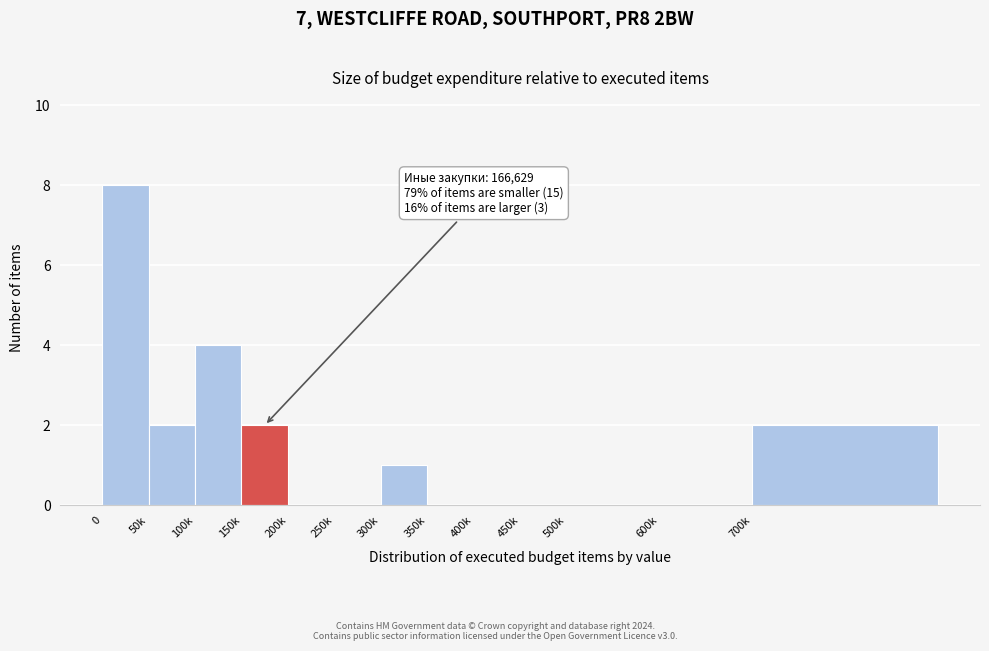

Reading right to left, transcribe all the data shown in this chart.

700k=2	600k=0	500k=0	450k=0	400k=0	350k=0	300k=1	250k=0	200k=0	150k=2	100k=4	50k=2	0=8